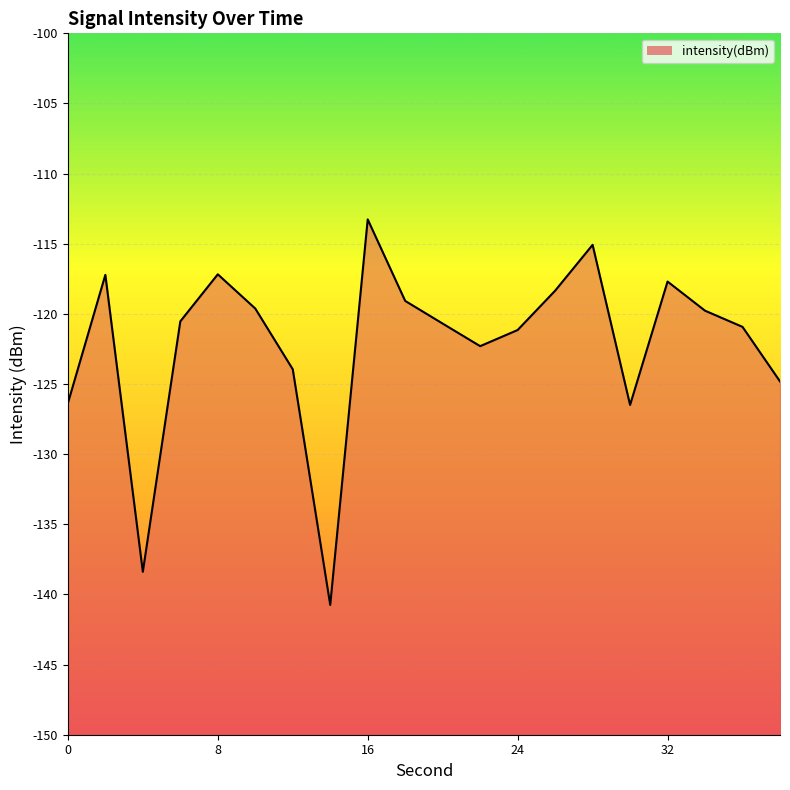

How many interior local valleys (lower than both neighbors) does the data have?

4